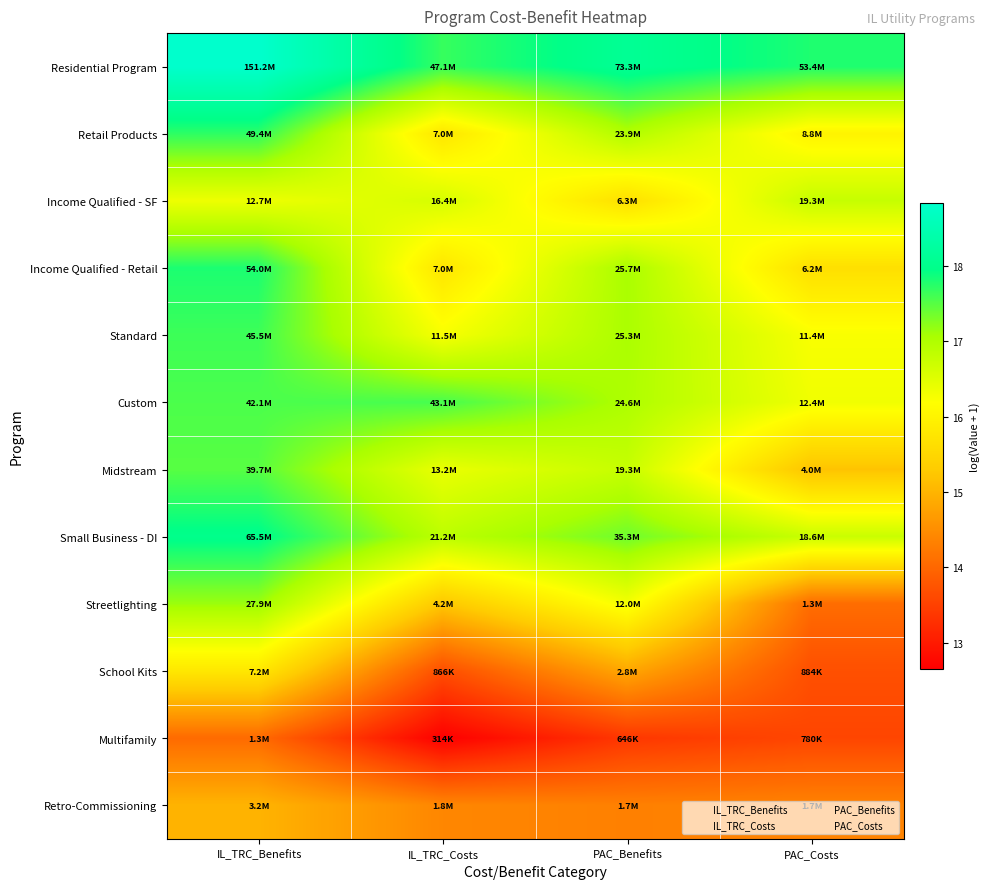

What is the spread (max minus min) of values at PAC_Benefits?

4.7